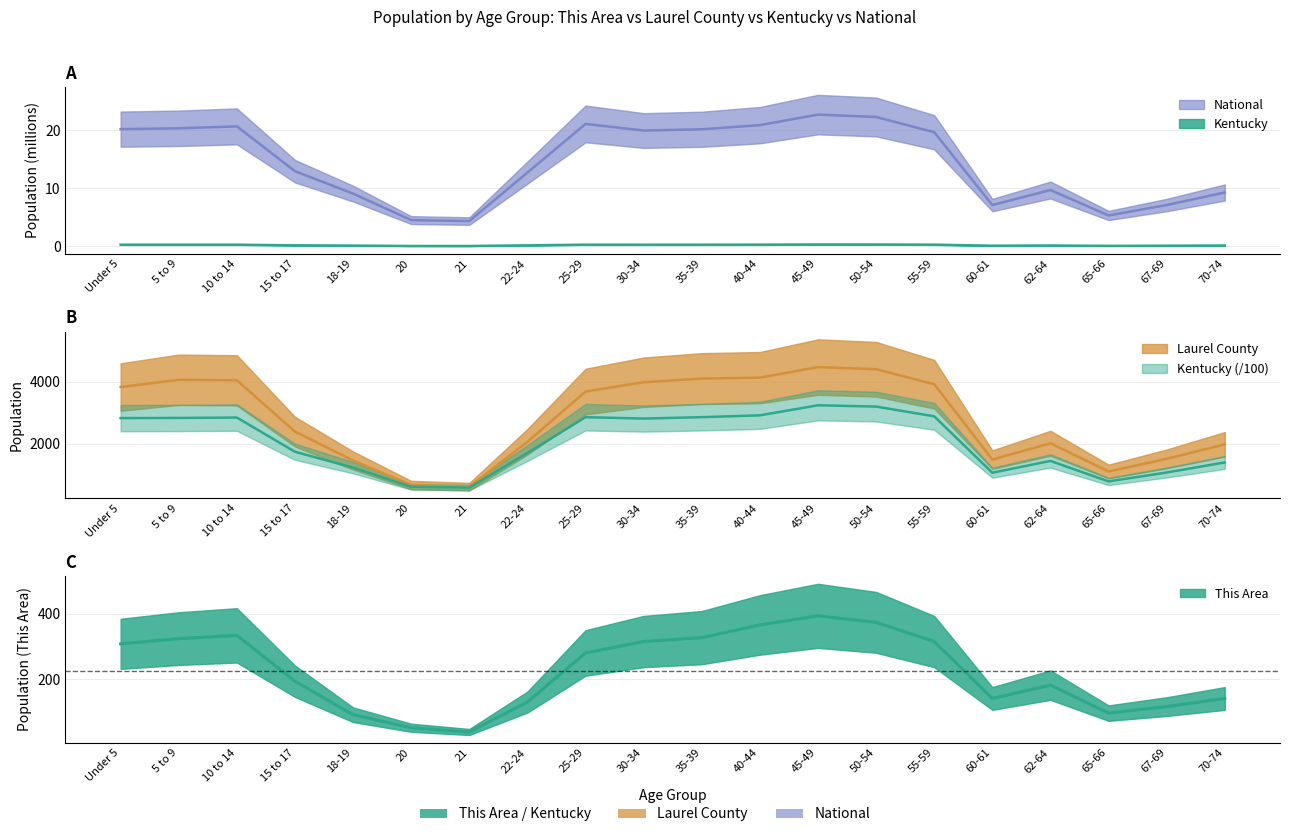

At which category does This Area reach its first local valley?

21